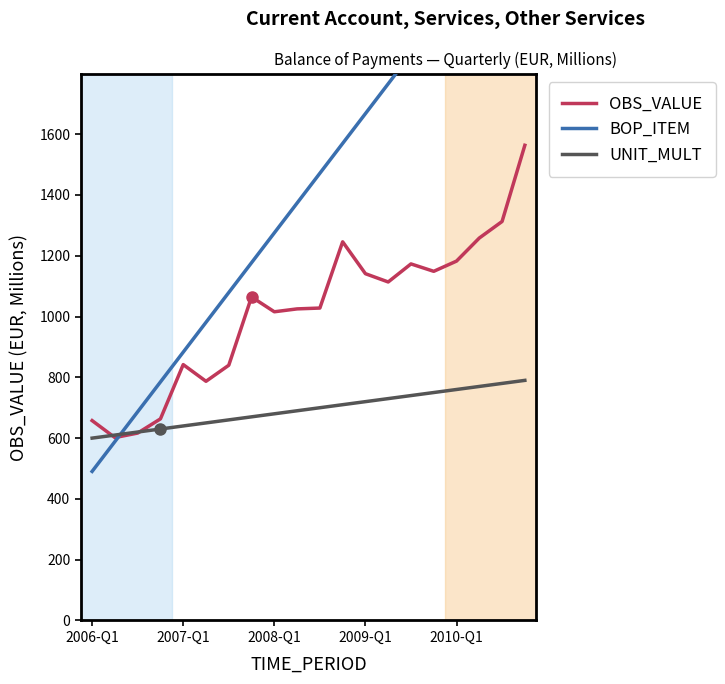

What are all the series names shown in the legend?

OBS_VALUE, BOP_ITEM, UNIT_MULT